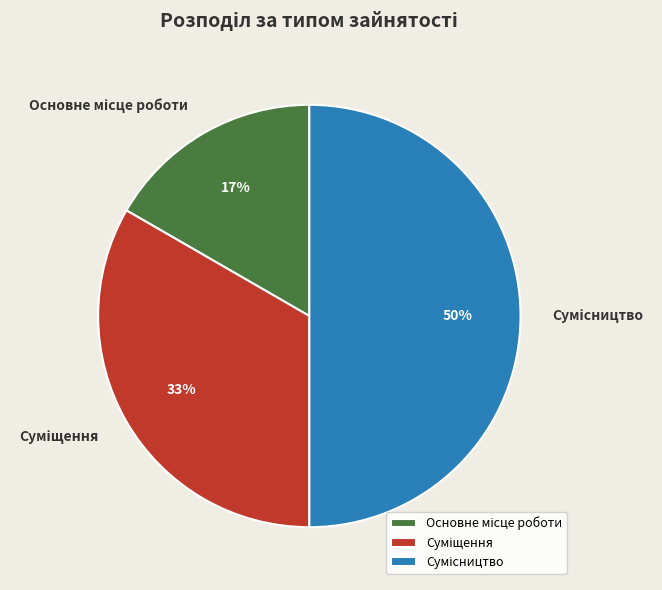

To the nearest percent, what is the average slice percentage?

33%